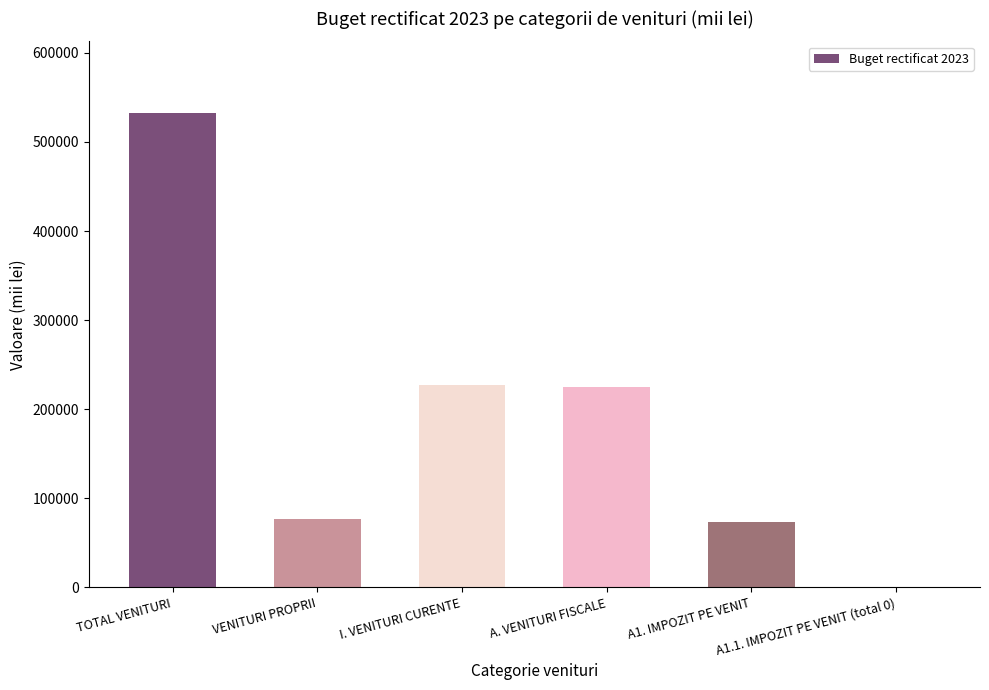

The chart shows a value of 289690.4 at TOTAL VENITURI. True or false?

False